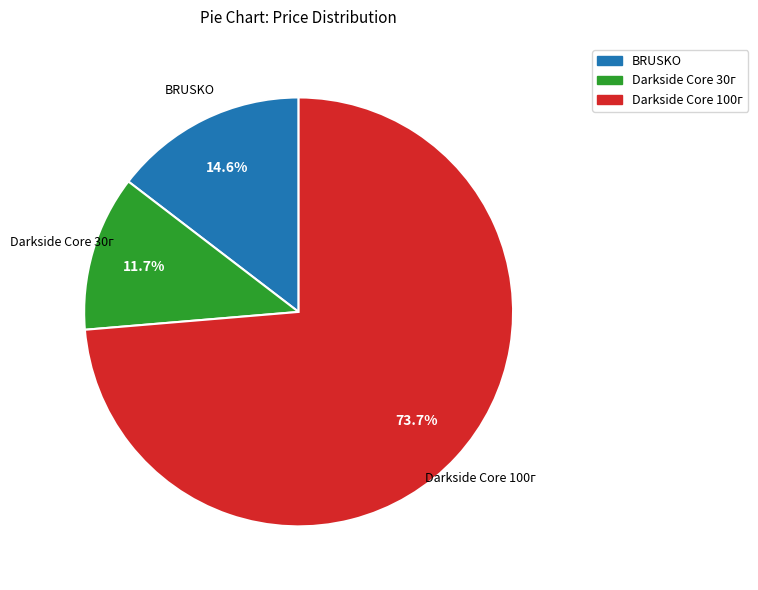

To the nearest percent, what is the difference between the largest and smallest slice percentages?

62%